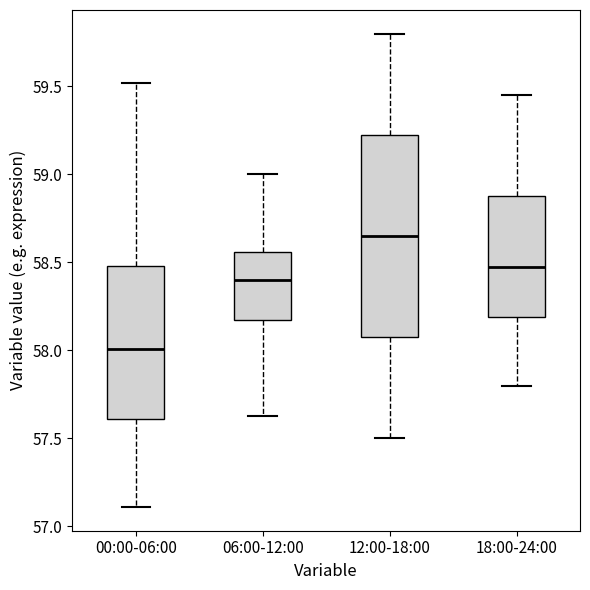

Which box's median line is the lowest?

00:00-06:00